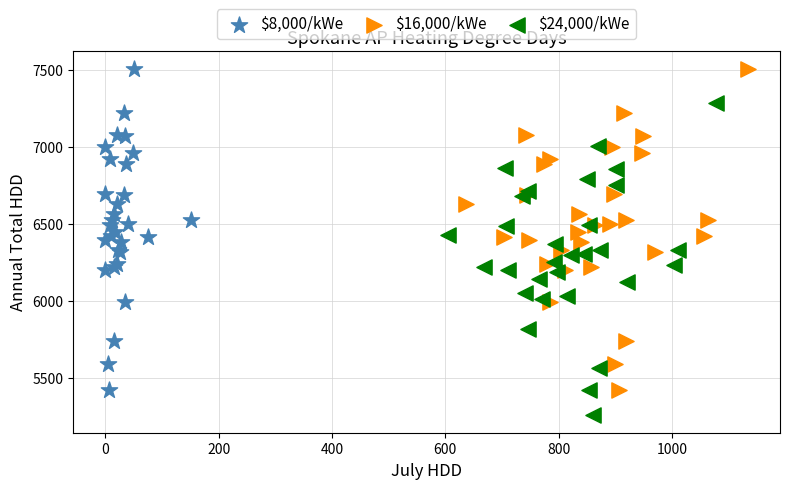

Which series reaches the minimum Y coordinate?

$24,000/kWe